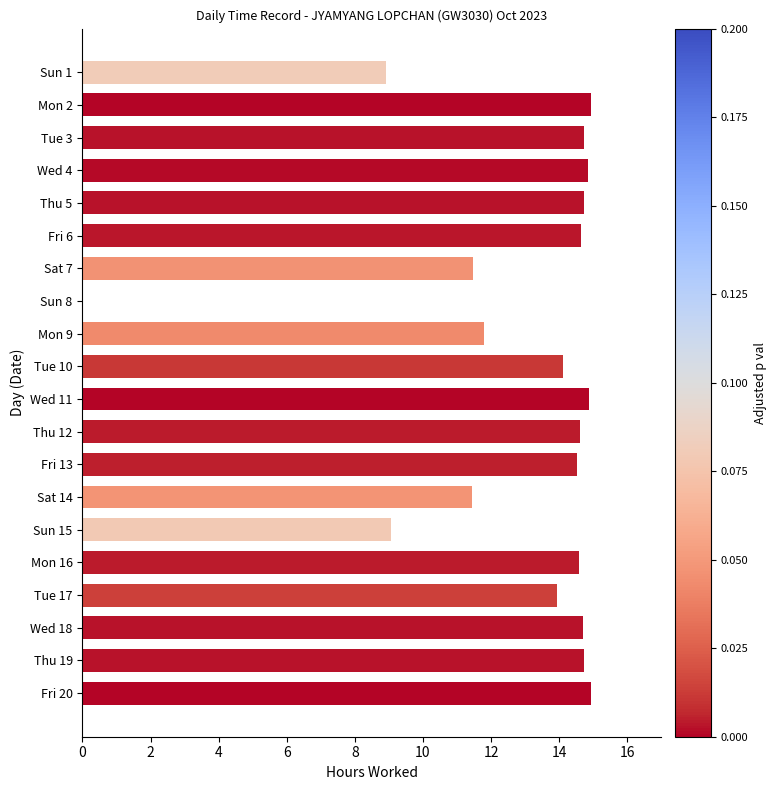

What is the sum of the values at Fri 13 and Tue 10?

28.6